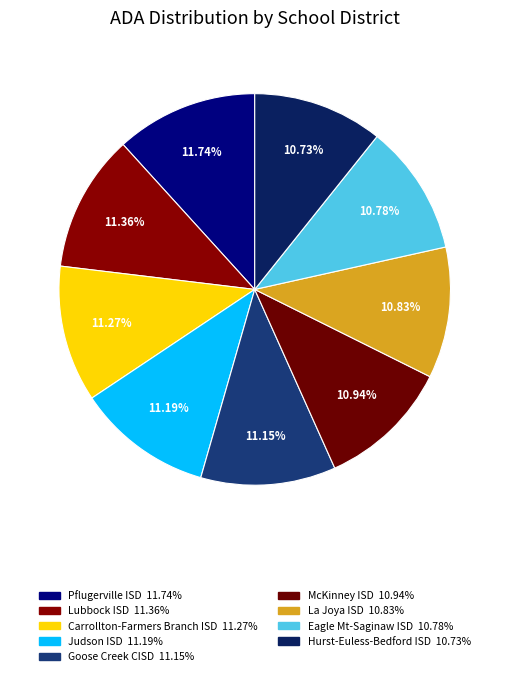

Which has a higher value, Hurst-Euless-Bedford ISD or Goose Creek CISD?

Goose Creek CISD